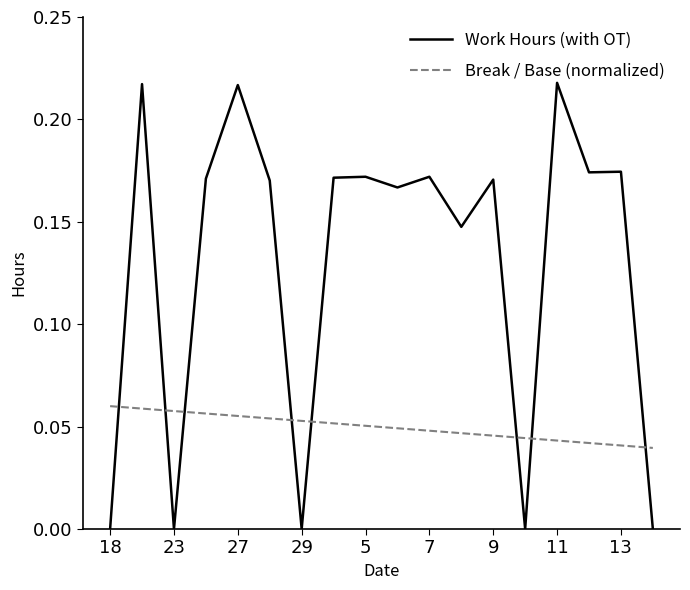

List the series in order of their overall mean, highest first.

Work Hours (with OT), Break / Base (normalized)